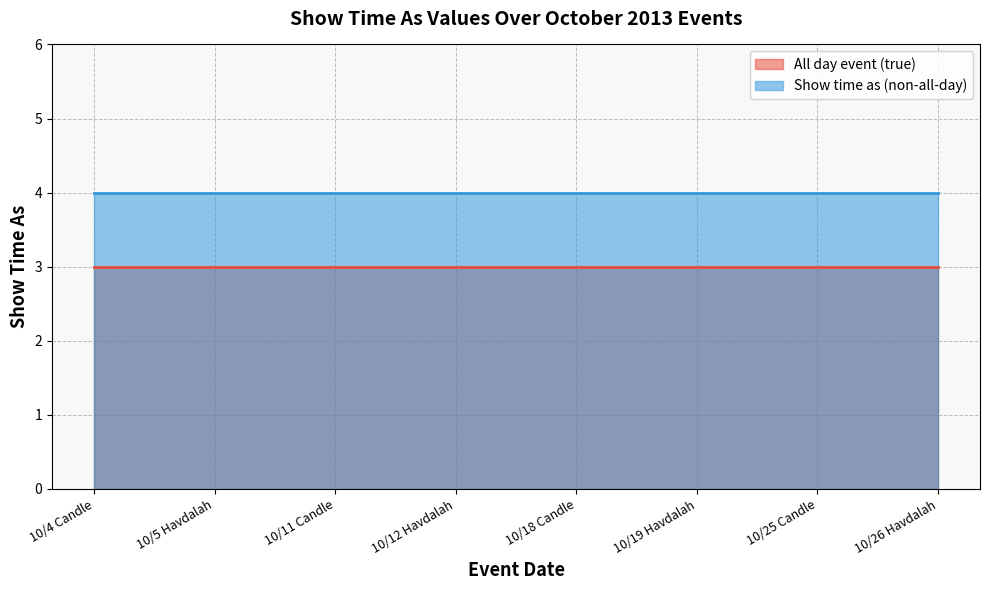

At how many categories does at least one series exceed 3?

8